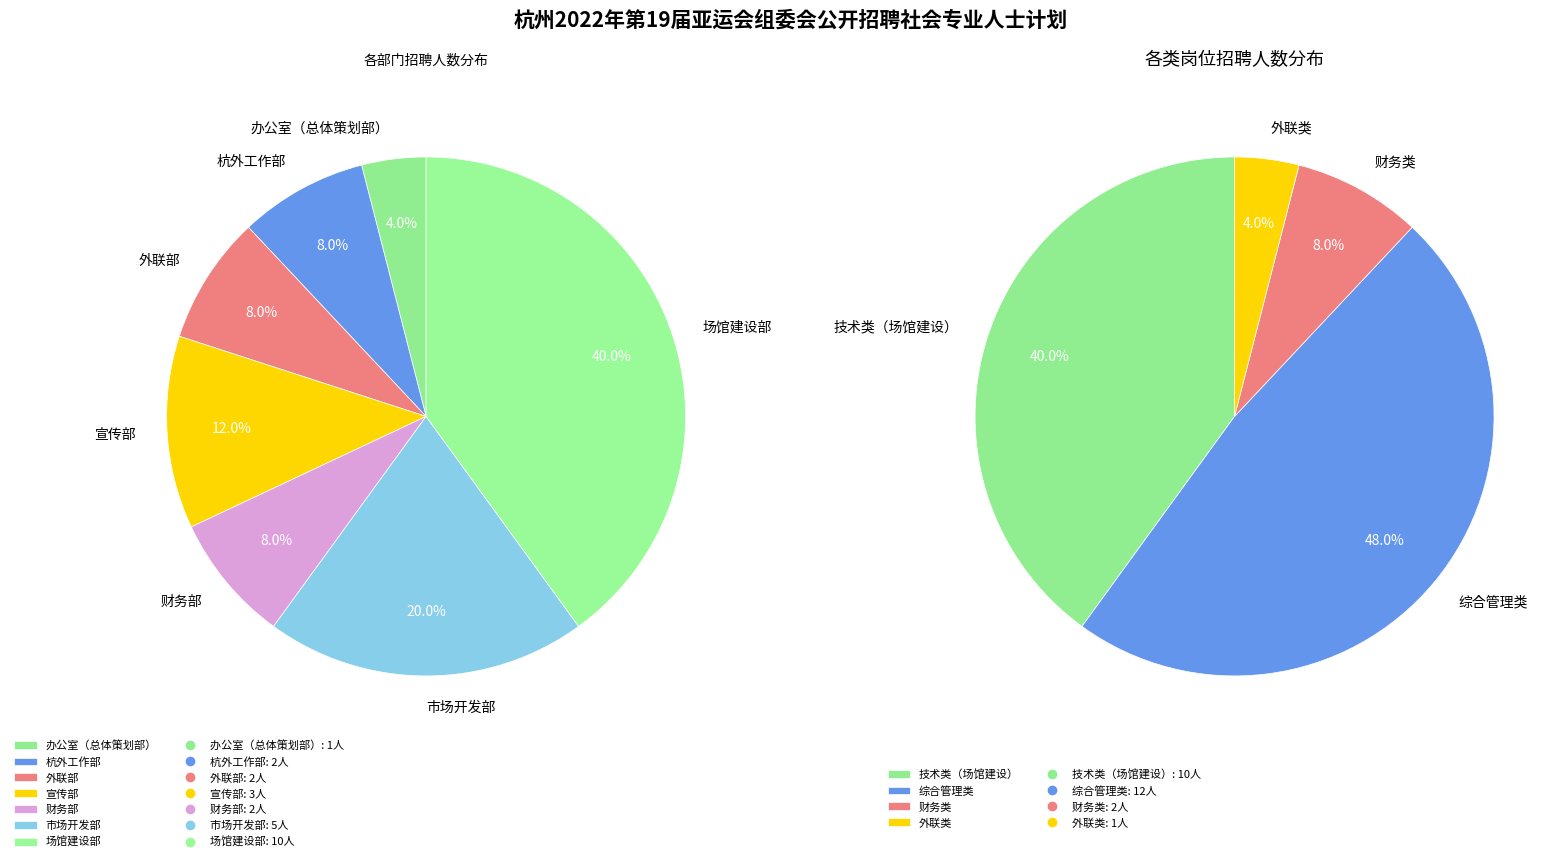

True or false: 杭外工作部 accounts for 8% of the total.

True